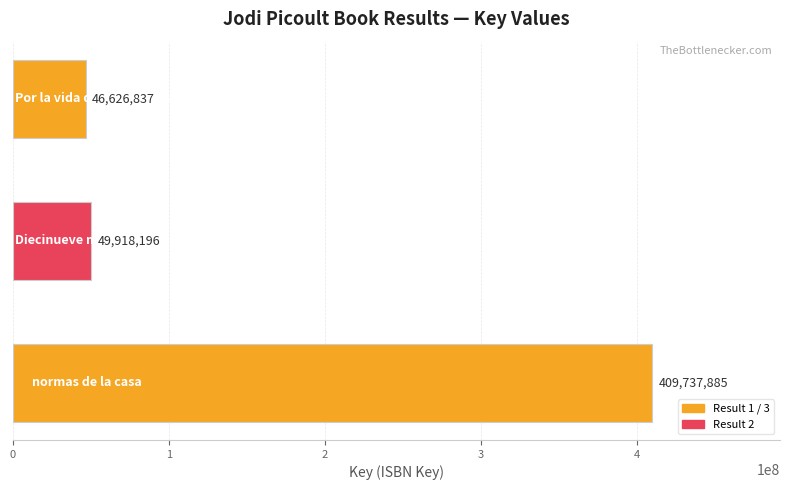

What is the difference between the maximum and minimum values?

363111048